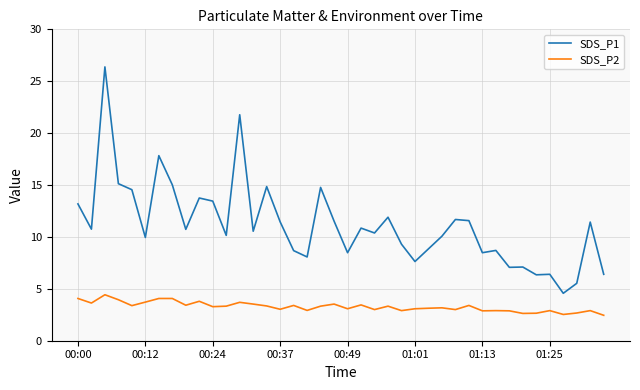

Count the number of data series in this chart.

2